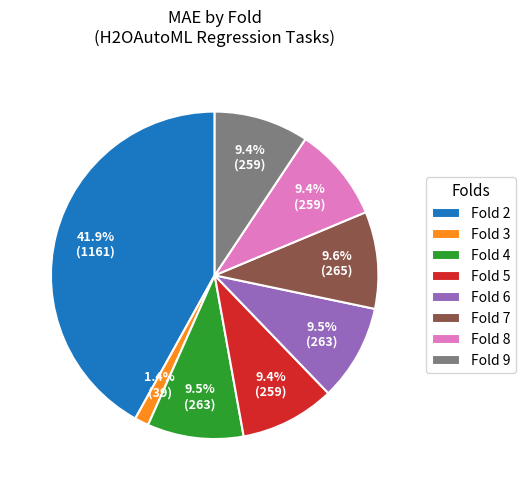

How much of the chart is everything except Fold 8?

90.6%